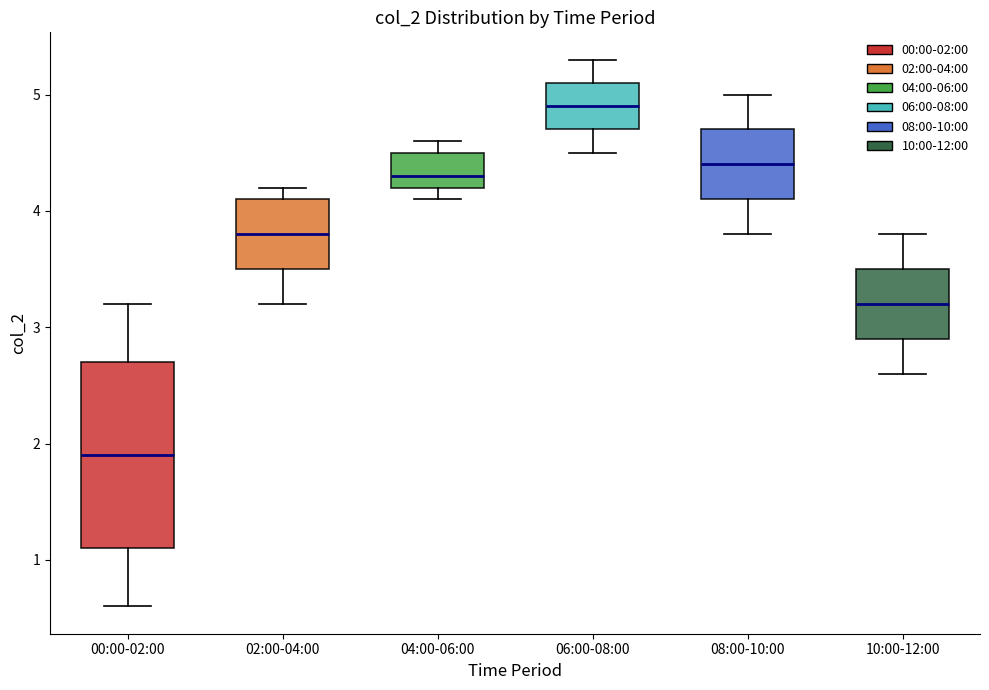

Reading left to right, read every box against the y-axis: the position of its median line, the range the box covers, and the ends of its whiskers. The values are not printed on the chart, so give them approximately, as read against the axis.

00:00-02:00: median 1.9, box 1.1 to 2.7, whiskers 0.6 to 3.2
02:00-04:00: median 3.8, box 3.5 to 4.1, whiskers 3.2 to 4.2
04:00-06:00: median 4.3, box 4.2 to 4.5, whiskers 4.1 to 4.6
06:00-08:00: median 4.9, box 4.7 to 5.1, whiskers 4.5 to 5.3
08:00-10:00: median 4.4, box 4.1 to 4.7, whiskers 3.8 to 5.0
10:00-12:00: median 3.2, box 2.9 to 3.5, whiskers 2.6 to 3.8